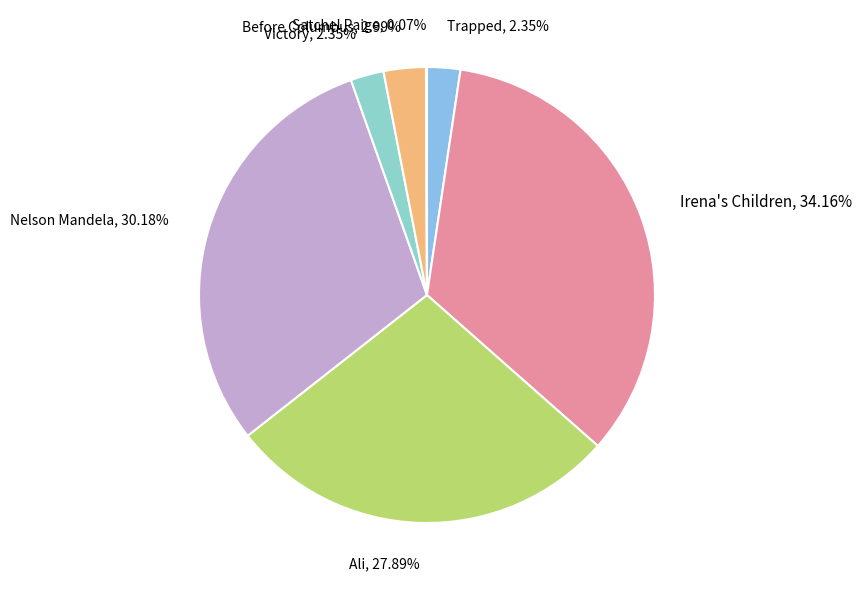

Does Trapped account for over 50% of the chart?

No